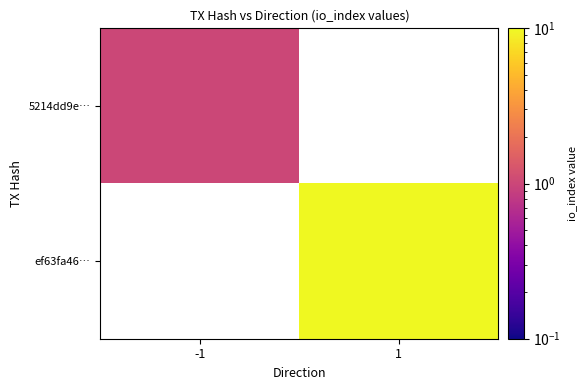

What is the maximum value shown in the chart?

15.0